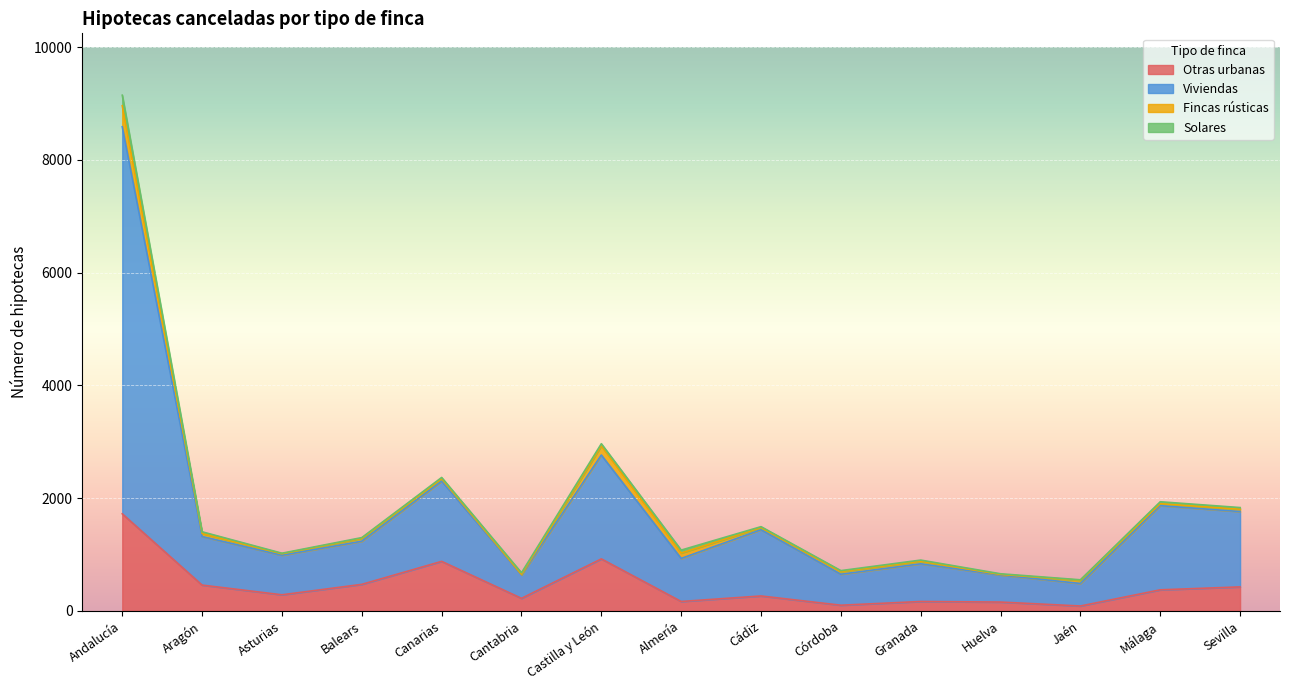

The Otras urbanas series shows 633 at Sevilla. True or false?

False